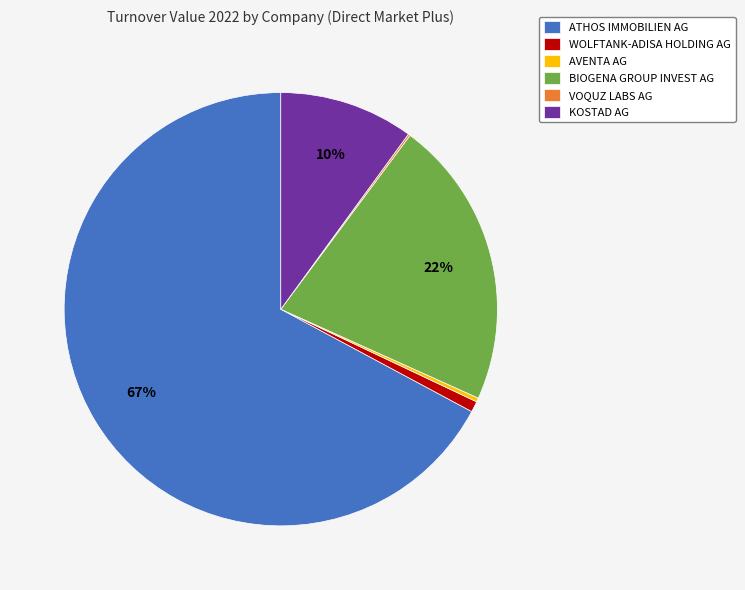

Does any single category account for the majority?

Yes